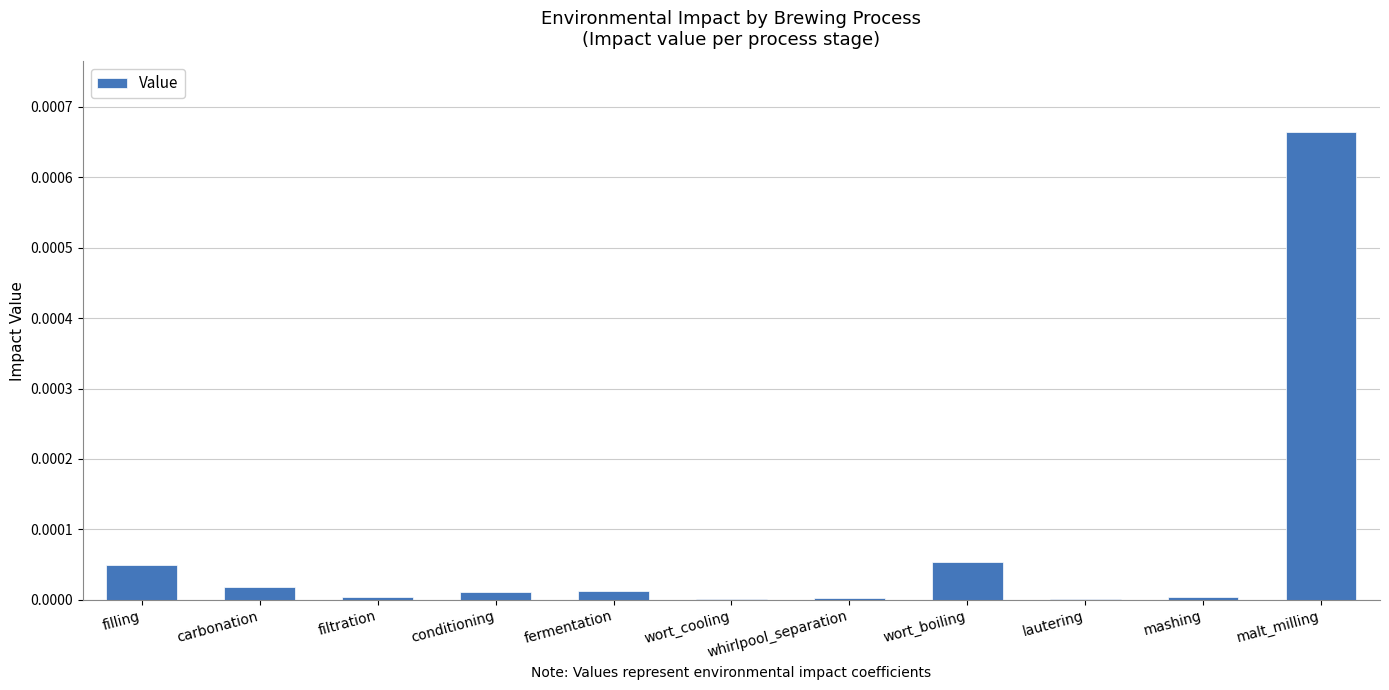

Does the chart contain stacked bars?

No